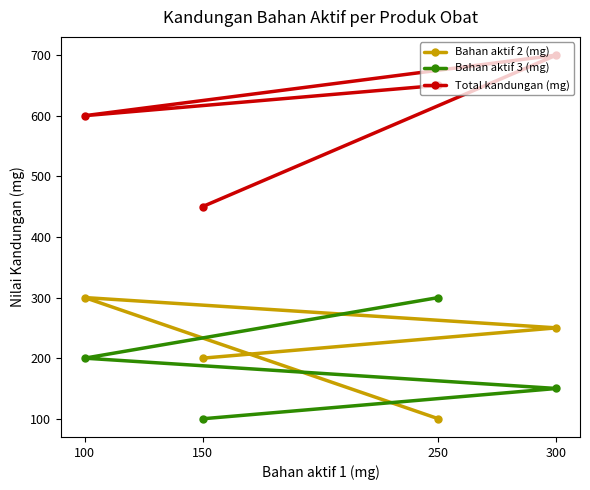

Which series has the largest range (max minus min)?

Total kandungan (mg)